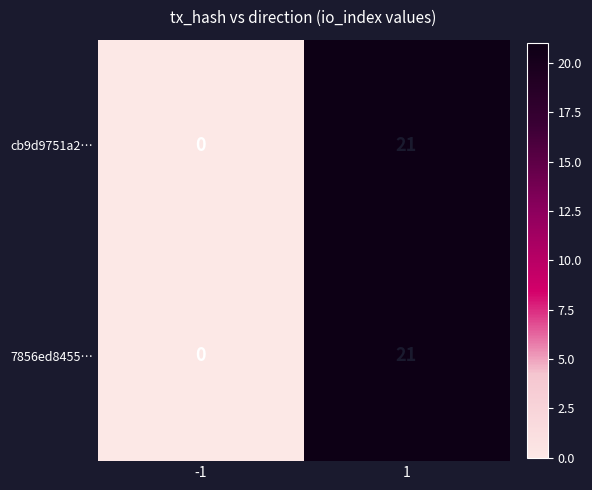

How many series are shown in this chart?

2